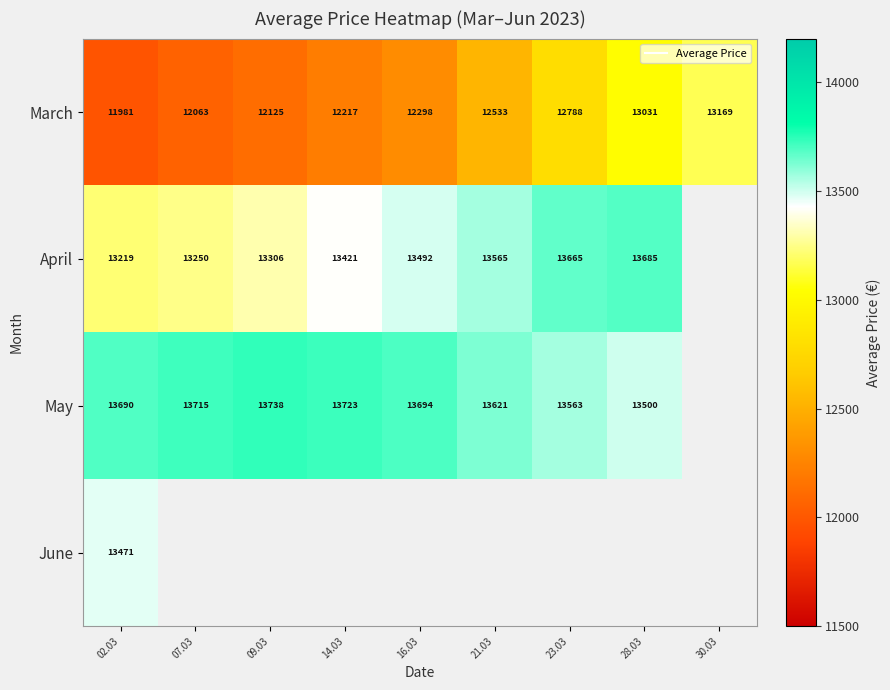

At which label does April first exceed 13492?

21.03